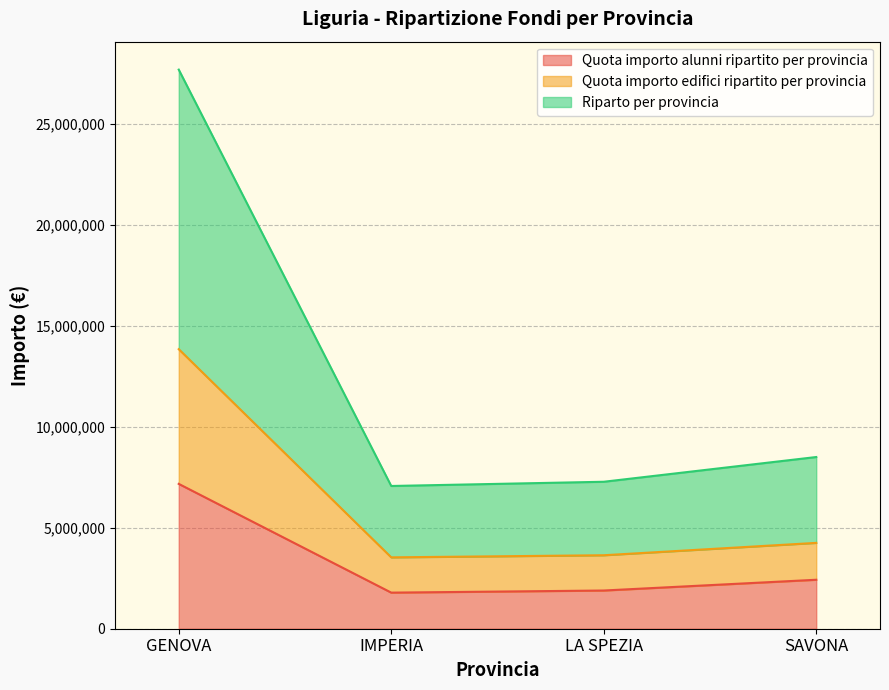

What is the label of the 2nd point from the right?

LA SPEZIA